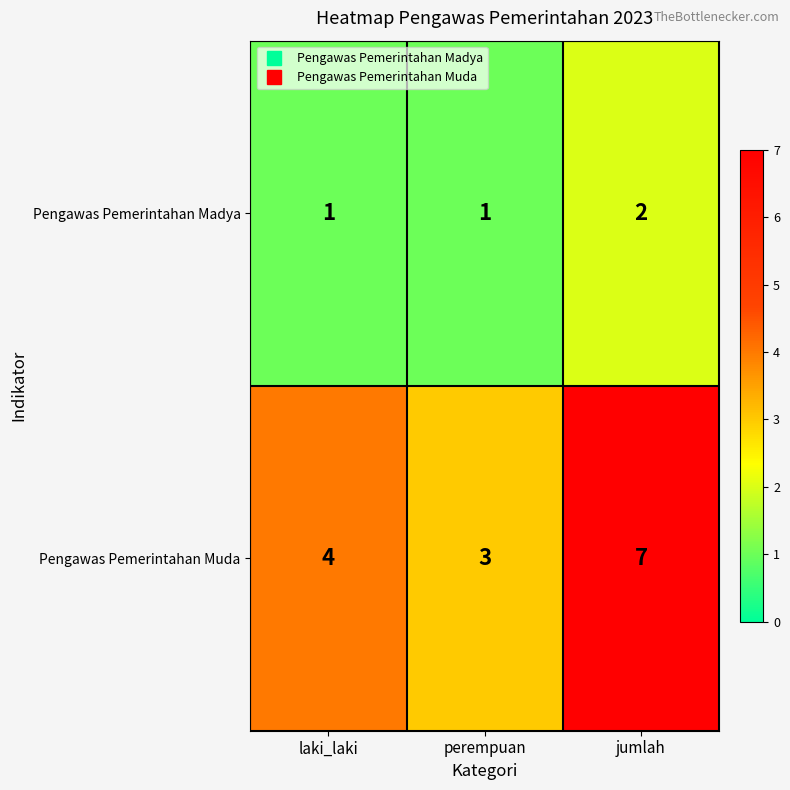

Rank the series at perempuan from highest to lowest value.

Pengawas Pemerintahan Muda, Pengawas Pemerintahan Madya